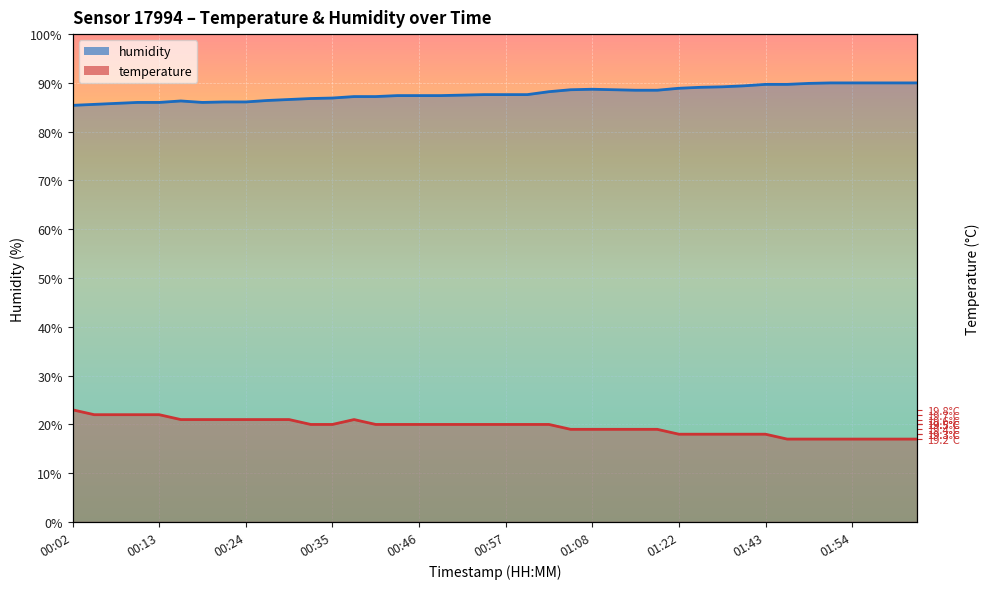

The value of humidity at 00:40 is 87.2. True or false?

True